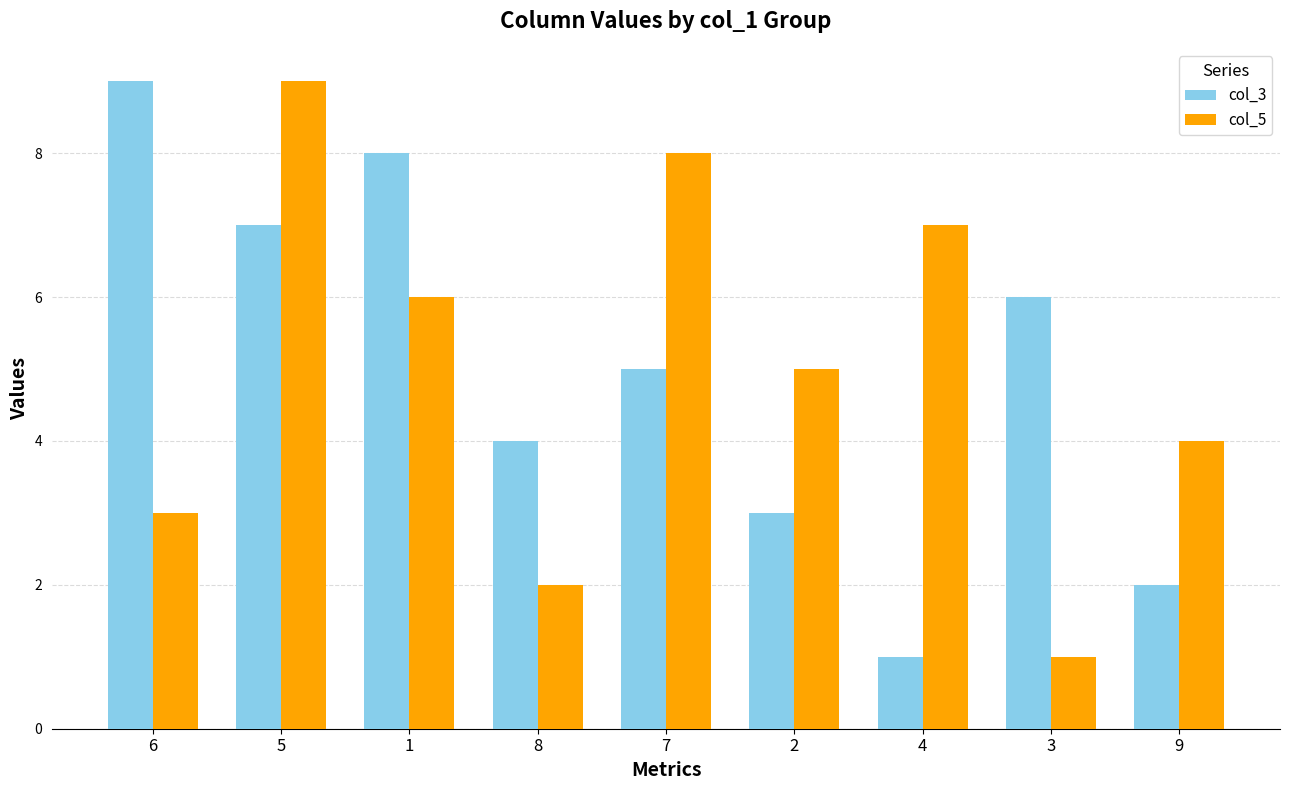

Reading right to left, extract all data points from this chart.

col_3: 2	6	1	3	5	4	8	7	9
col_5: 4	1	7	5	8	2	6	9	3